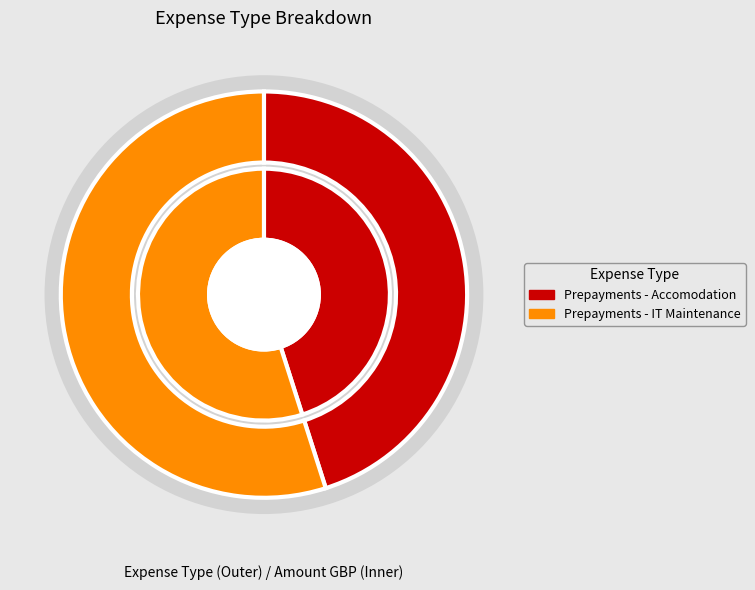

What percentage is NOT represented by Prepayments - IT Maintenance?

45.1%